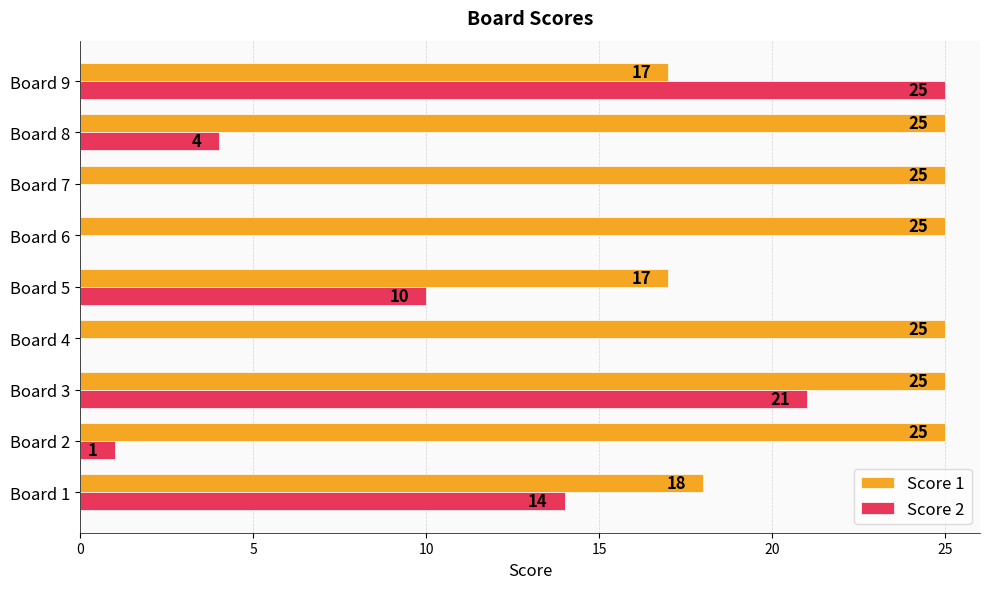

The value of Score 2 at Board 8 is 2. True or false?

False